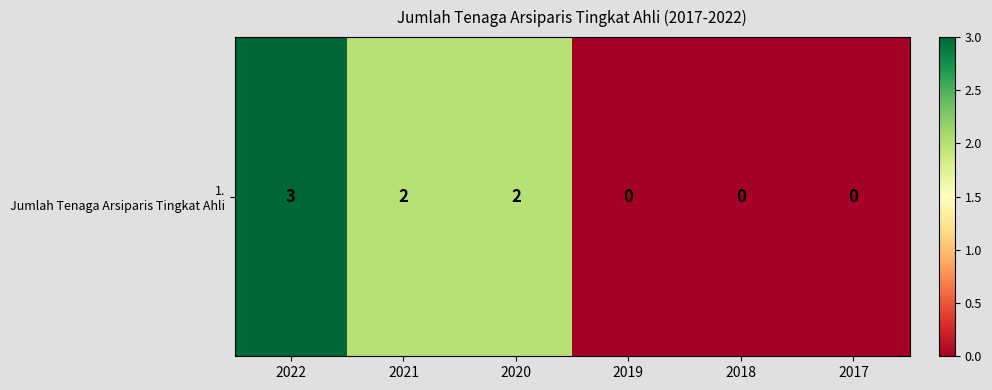

At which label does the data first exceed 2?

2022